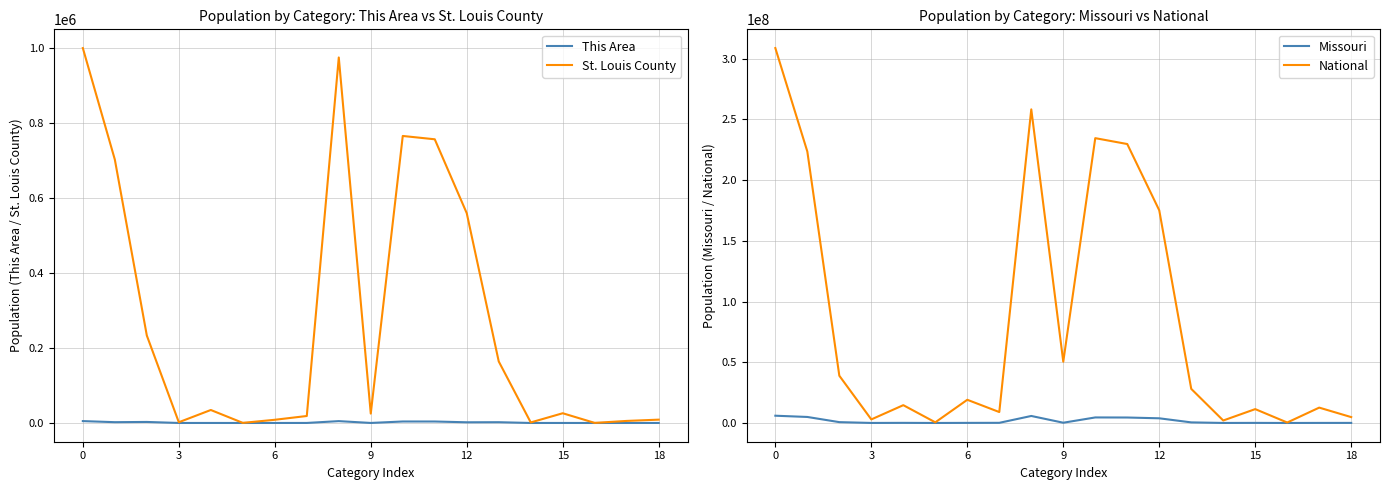

True or false: Missouri and This Area intersect in this chart.

False